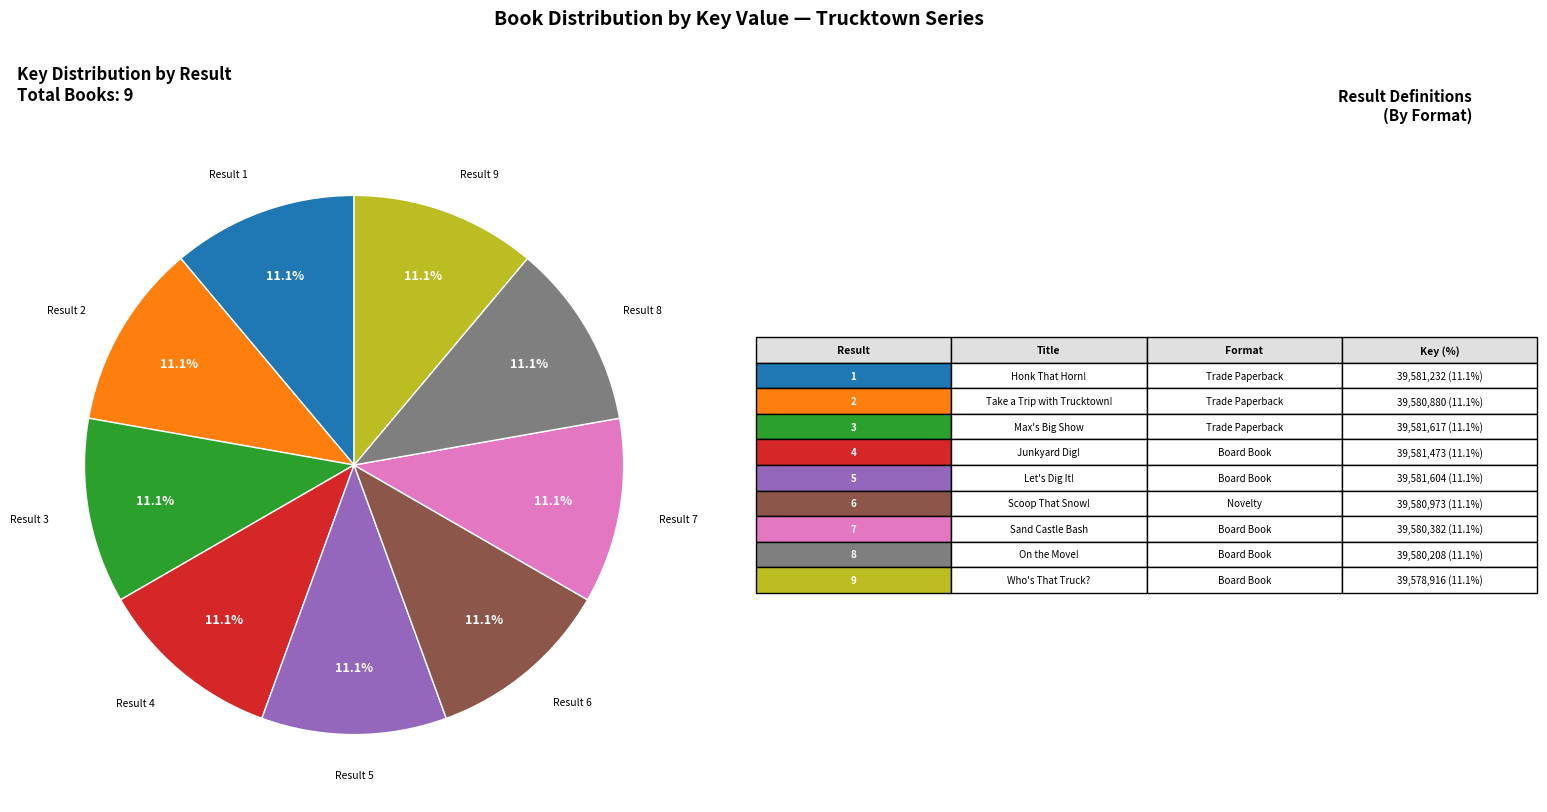

Does any single category account for the majority?

No